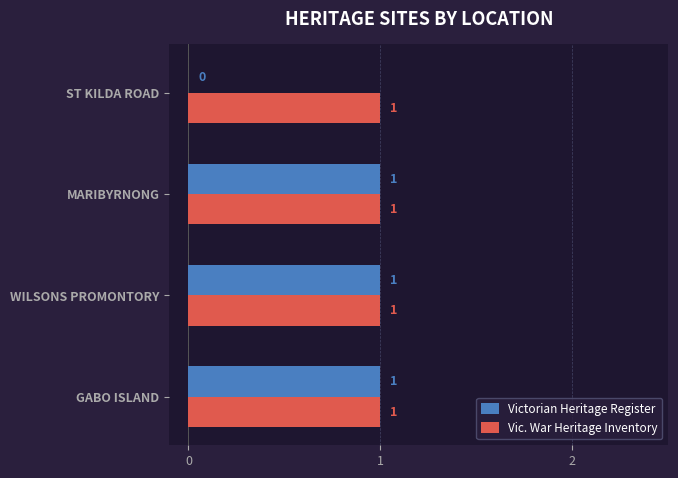

Is it true that Victorian Heritage Register equals 1 at WILSONS PROMONTORY?

True